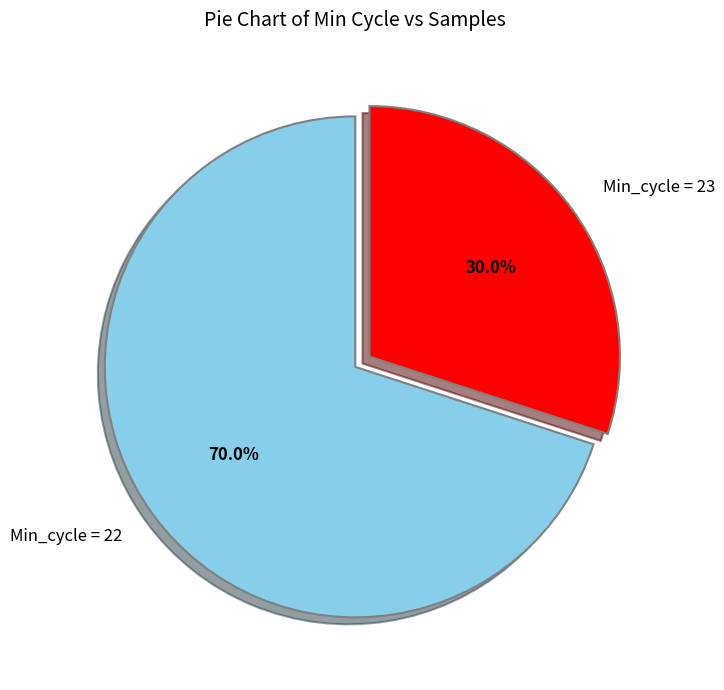

Count the number of slices in the pie.

2